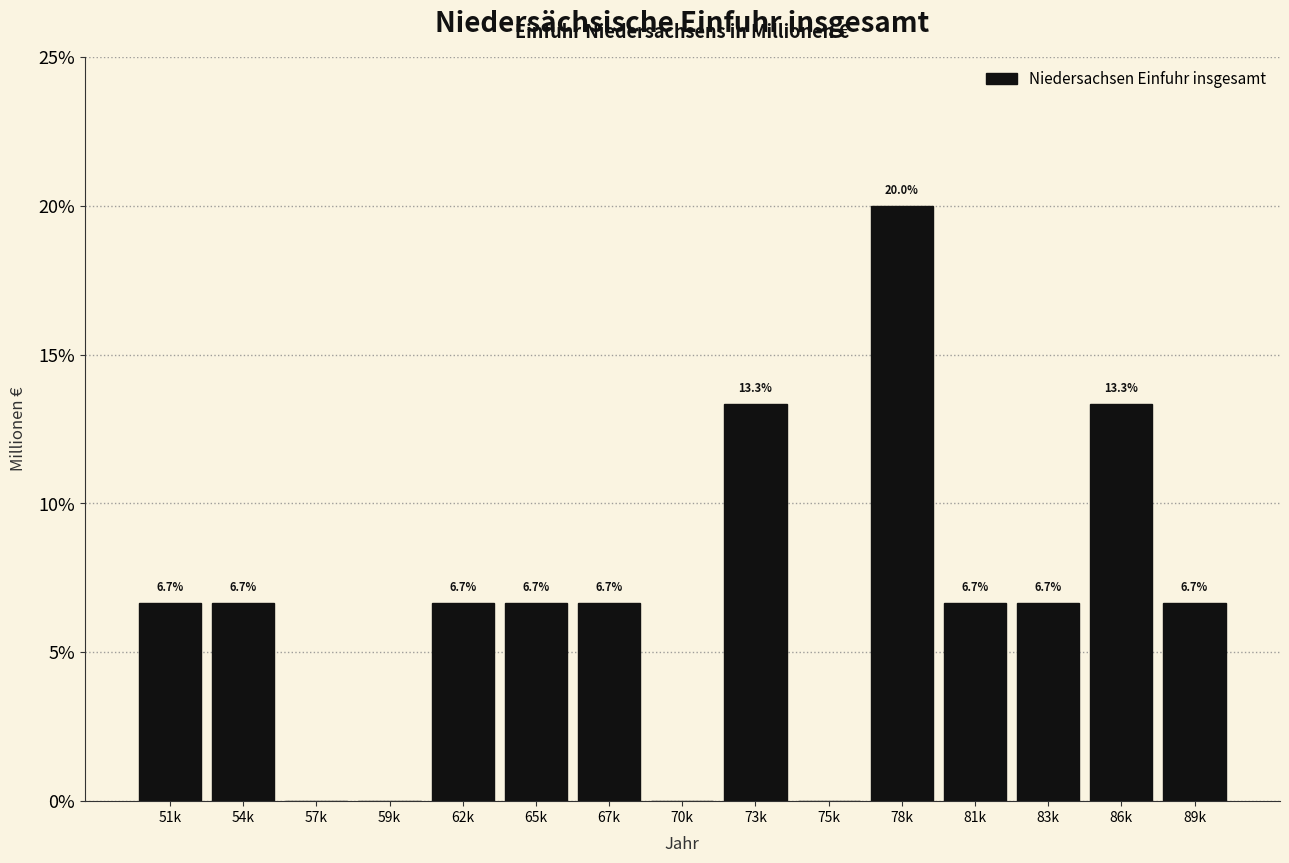

Reading left to right, extract all data points from this chart.

51k=6.7	54k=6.7	57k=0.0	59k=0.0	62k=6.7	65k=6.7	67k=6.7	70k=0.0	73k=13.3	75k=0.0	78k=20.0	81k=6.7	83k=6.7	86k=13.3	89k=6.7